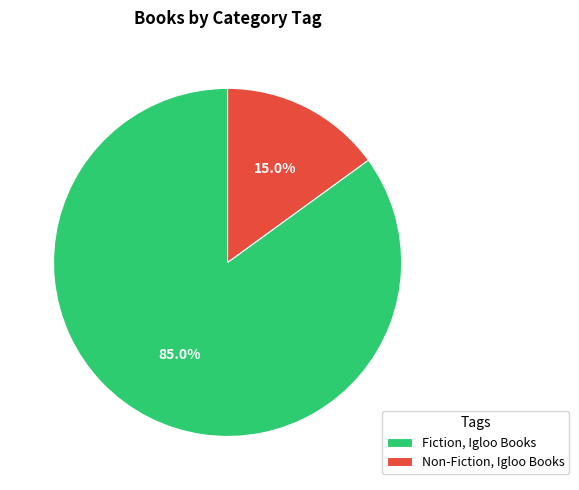

The Non-Fiction, Igloo Books slice represents 15% of the pie. True or false?

True